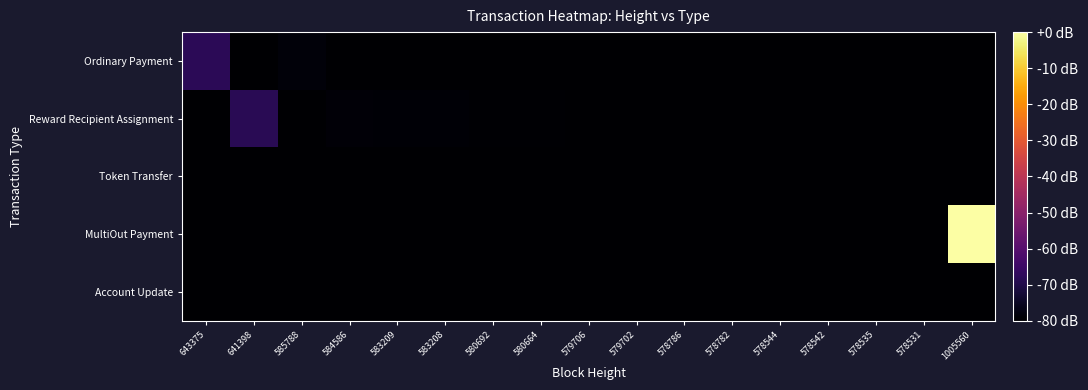

How many distinct data groups are displayed?

5